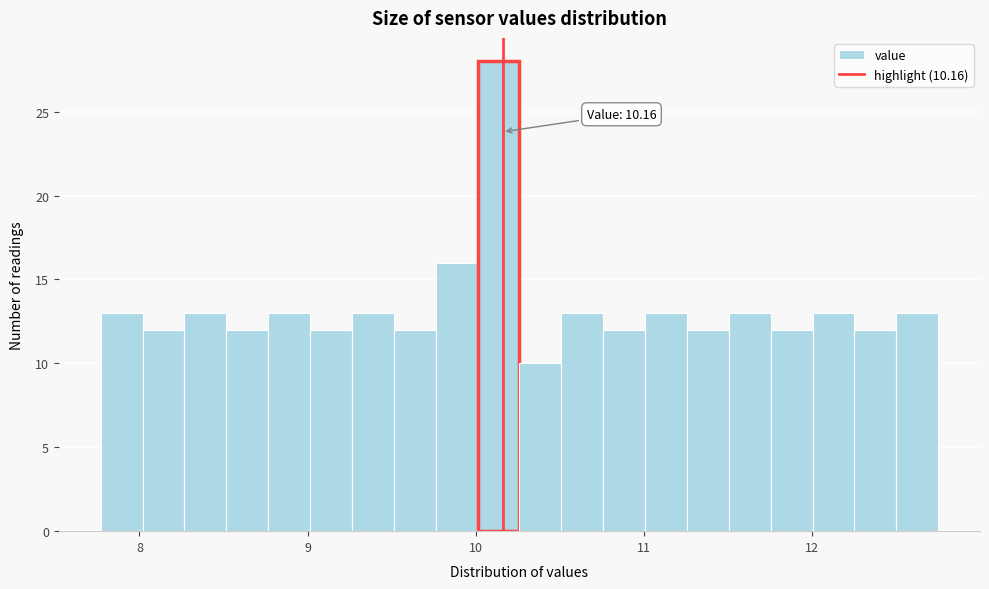

Around what value on the x-axis is the tallest bar? Give the approximate position of its centre, as read against the axis.

10.1